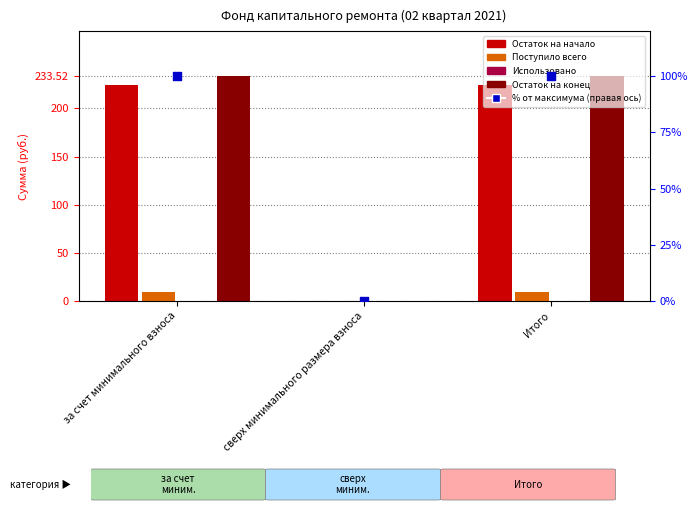

Which series contains the highest Y value?

Остаток на конец